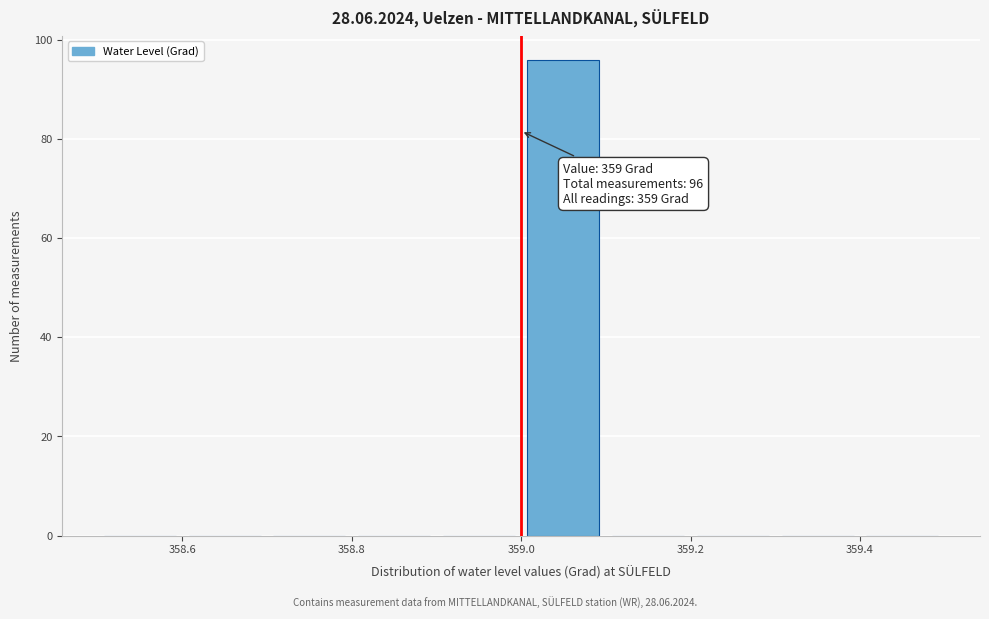

Over which range of the x-axis is the bar tallest?

359.0 to 359.1